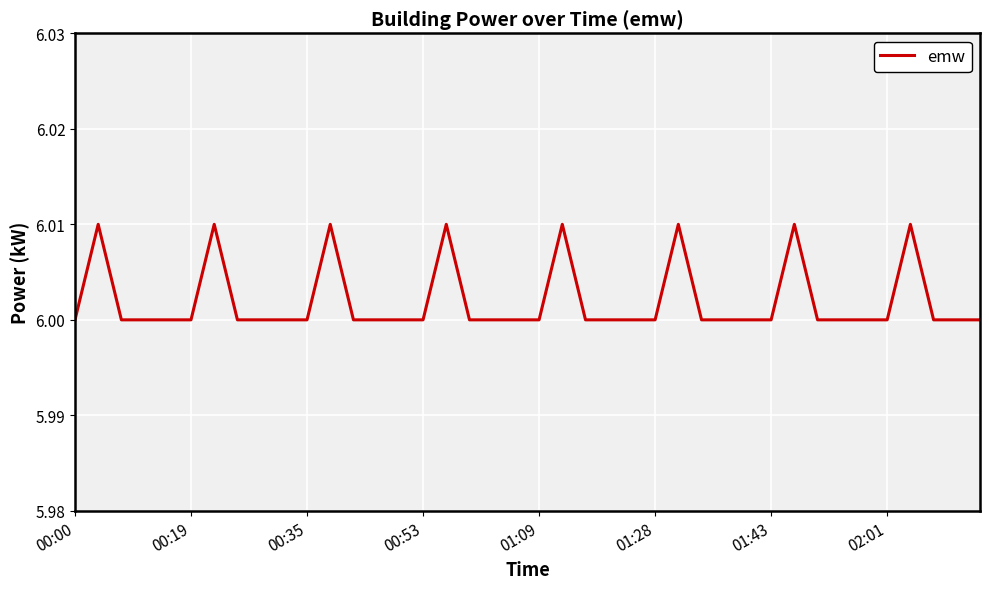

Which label corresponds to the smallest value in the chart?

00:00